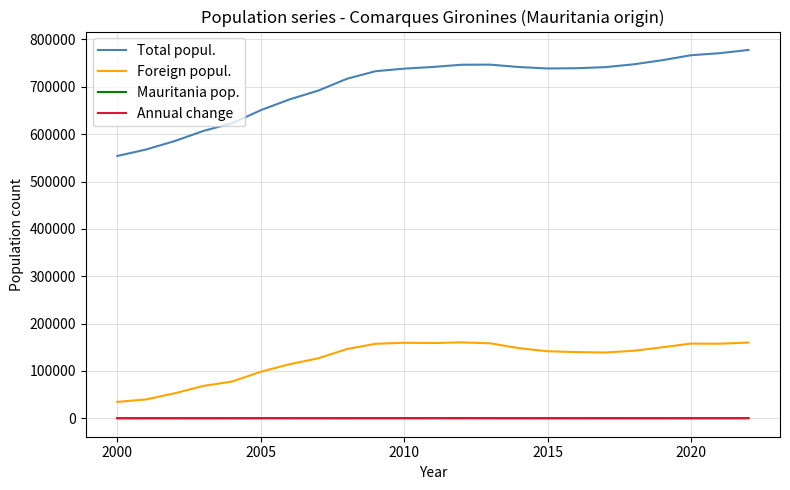

Which series has the largest total across all categories?

Total popul.